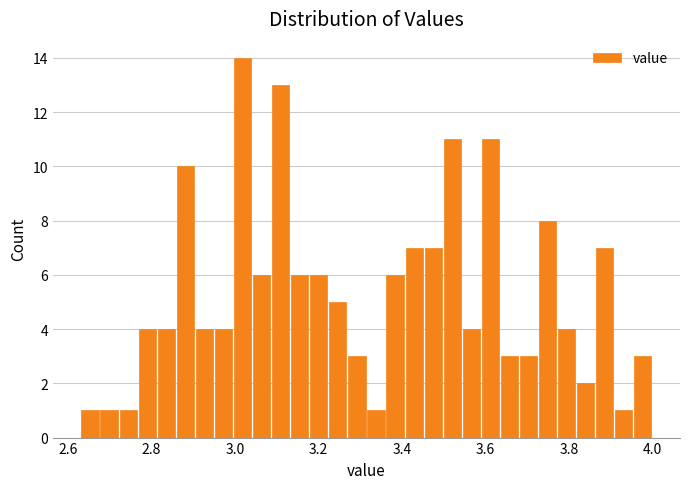

Around what value on the x-axis is the tallest bar? Give the approximate position of its centre, as read against the axis.

3.02